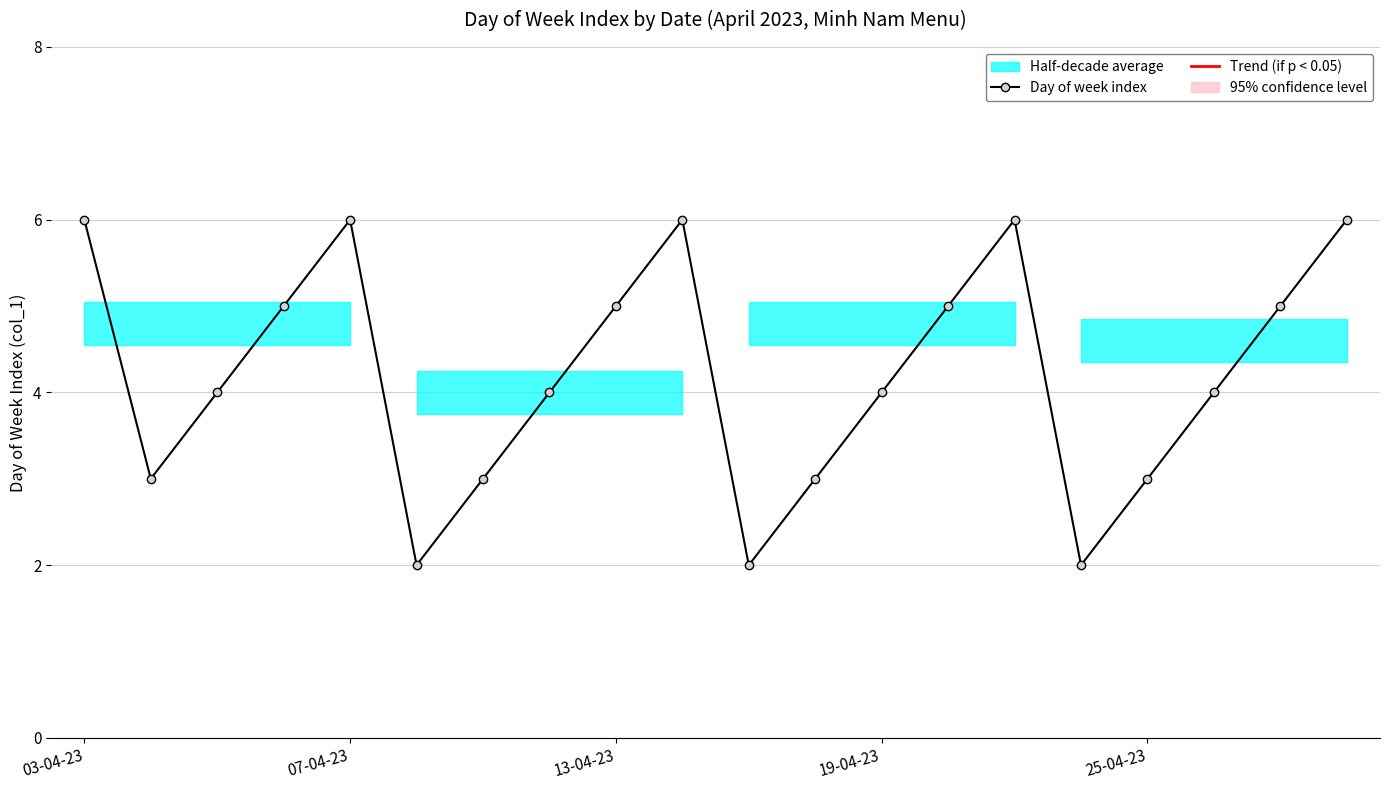

Reading left to right, list all the values displayed in this chart.

6	3	4	5	6	2	3	4	5	6	2	3	4	5	6	2	3	4	5	6